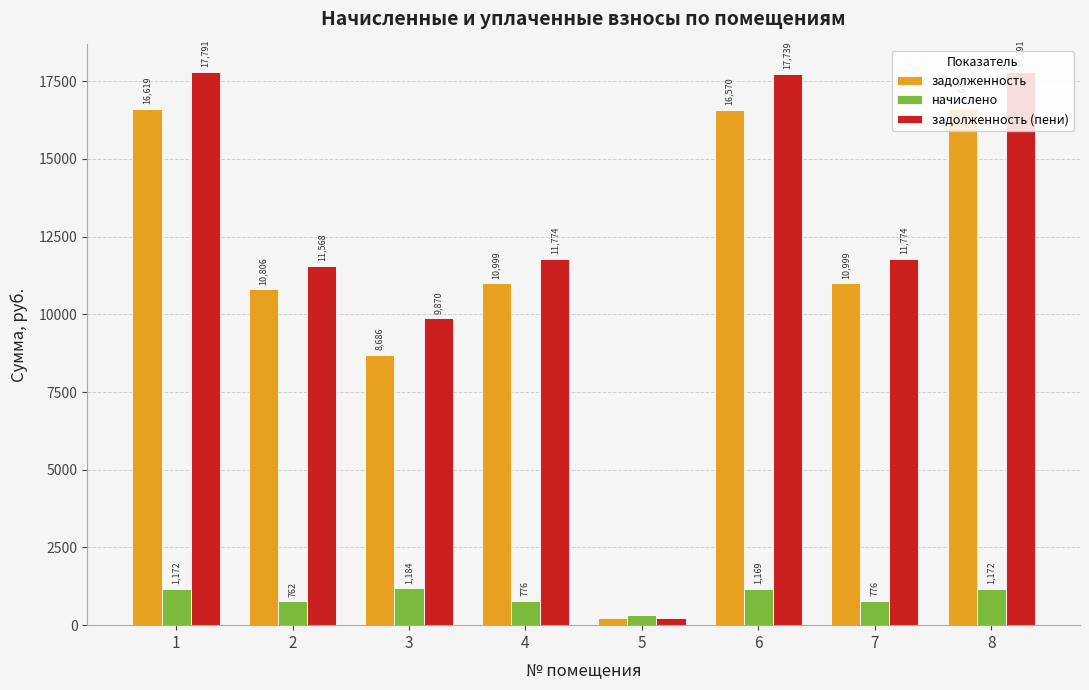

What is the maximum value for начислено?

1183.9